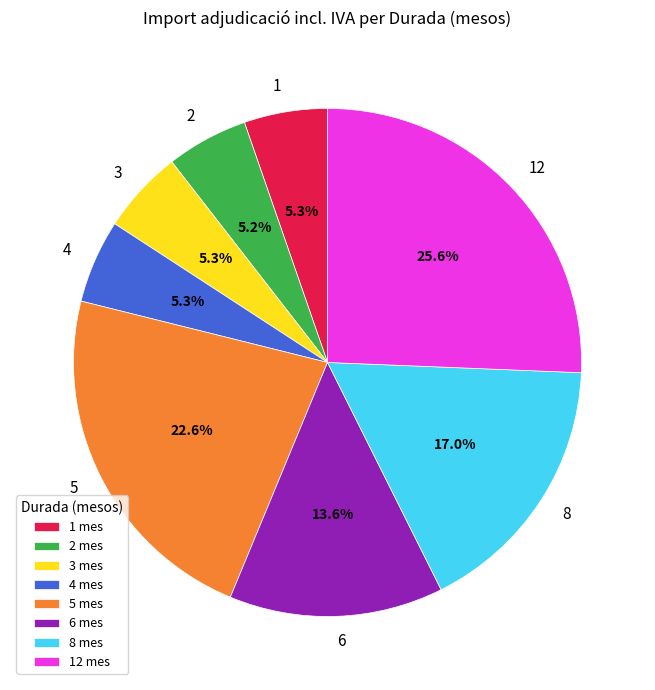

To the nearest percent, what is the difference between the largest and smallest slice percentages?

20%